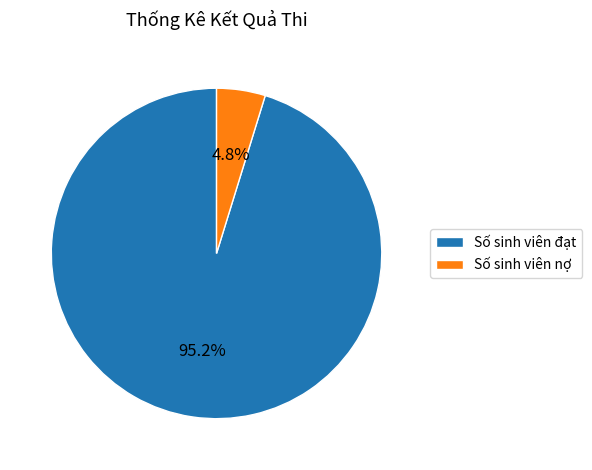

How many segments does this pie chart have?

2